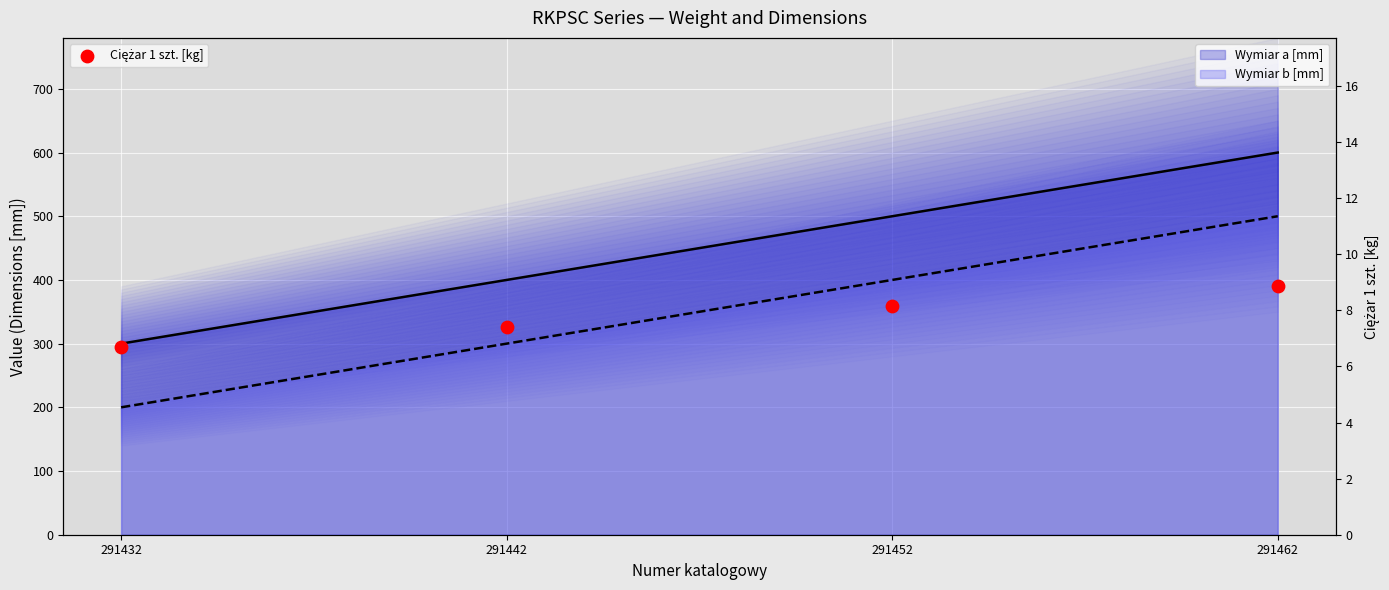

Which series contains the highest Y value?

Wymiar a [mm] (line)